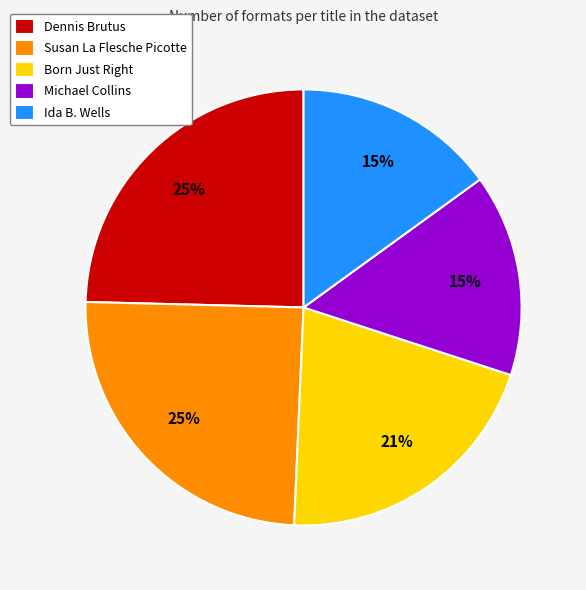

To the nearest percent, what is the difference between the Susan La Flesche Picotte and Ida B. Wells slice percentages?

10%